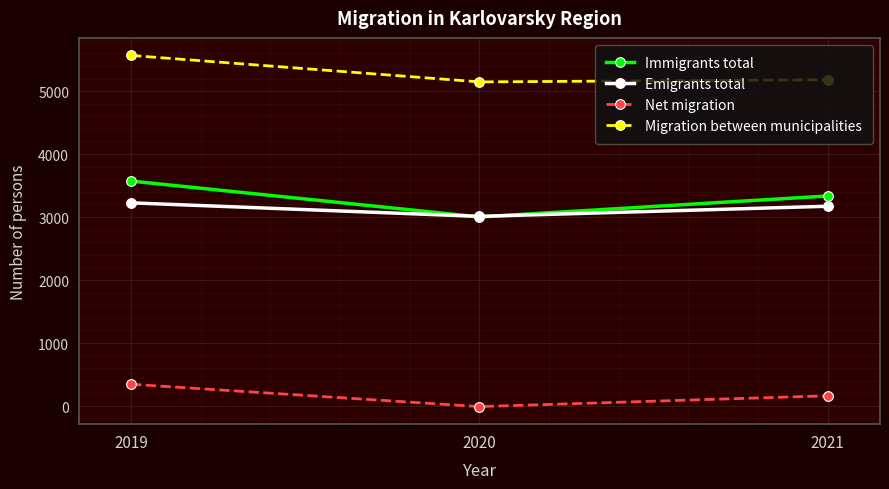

How many lines are shown in the chart?

4